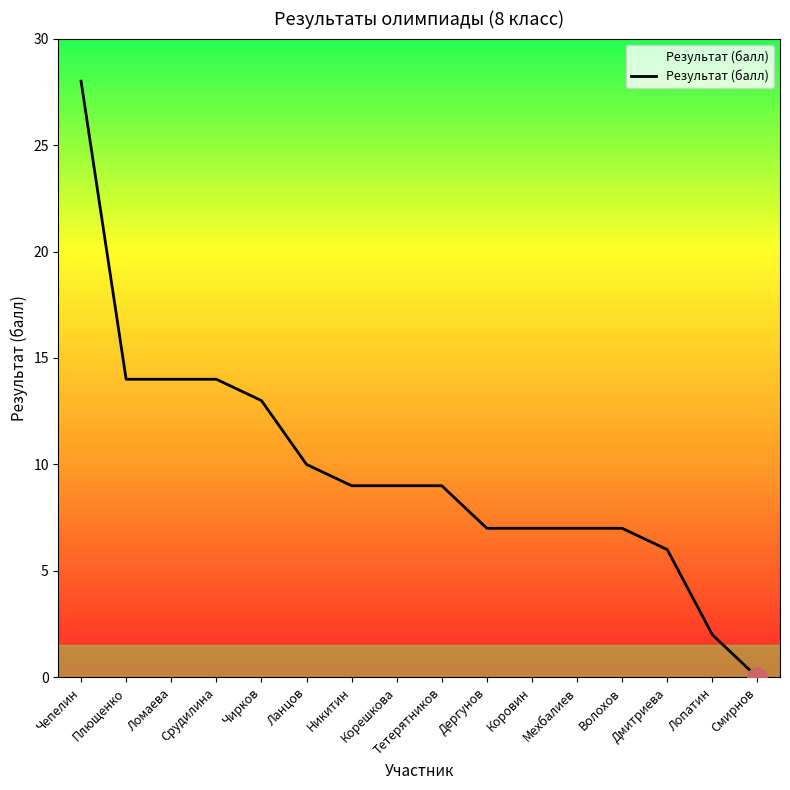

Reading right to left, extract all data points from this chart.

0	2	6	7	7	7	7	9	9	9	10	13	14	14	14	28